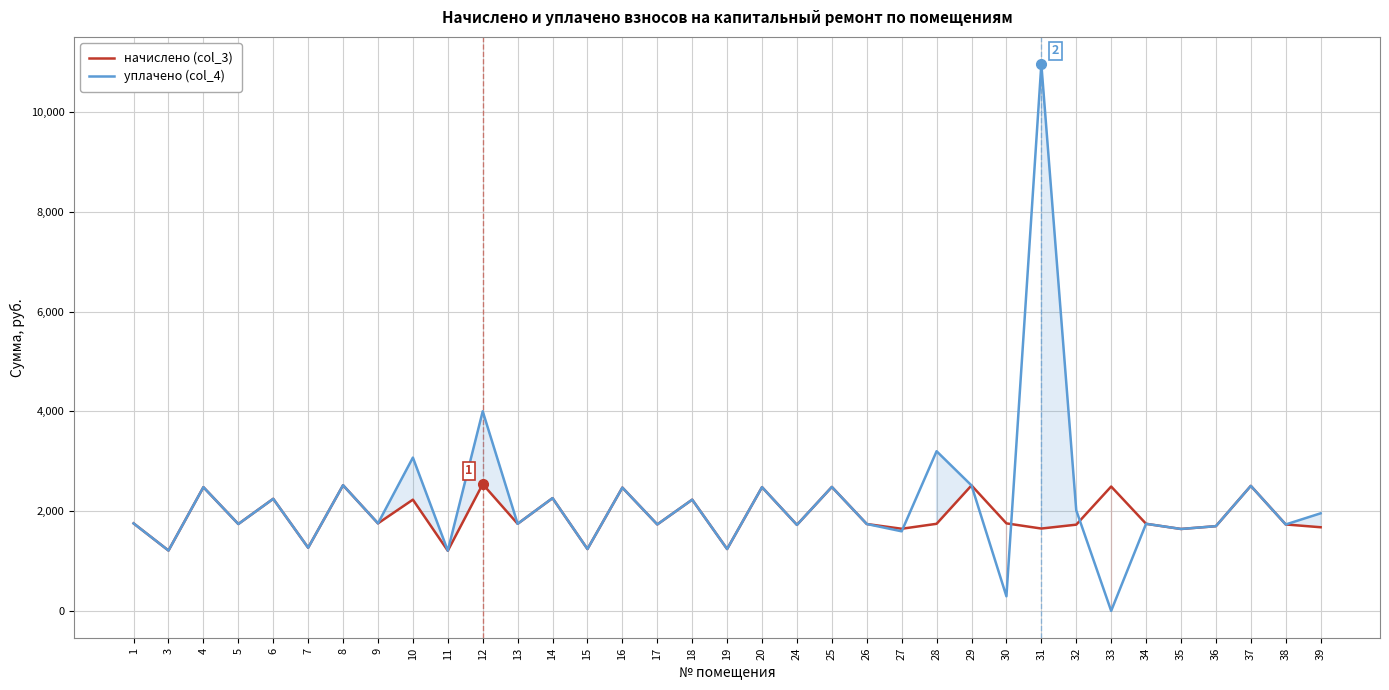

True or false: начислено (col_3) has a value of 1265.8 at 7.

True